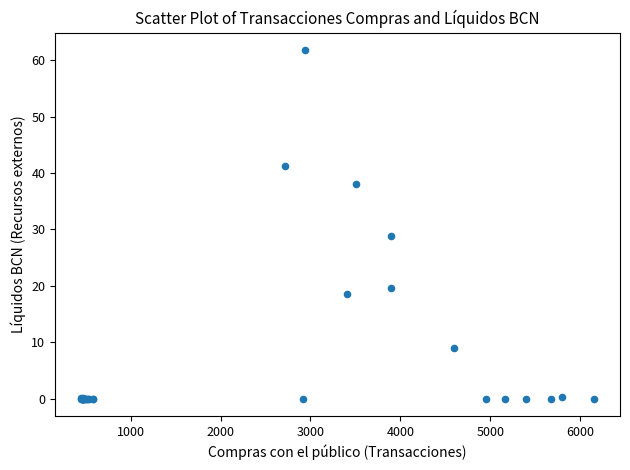

What Y value in the scatter plot is closest to 30?

28.9